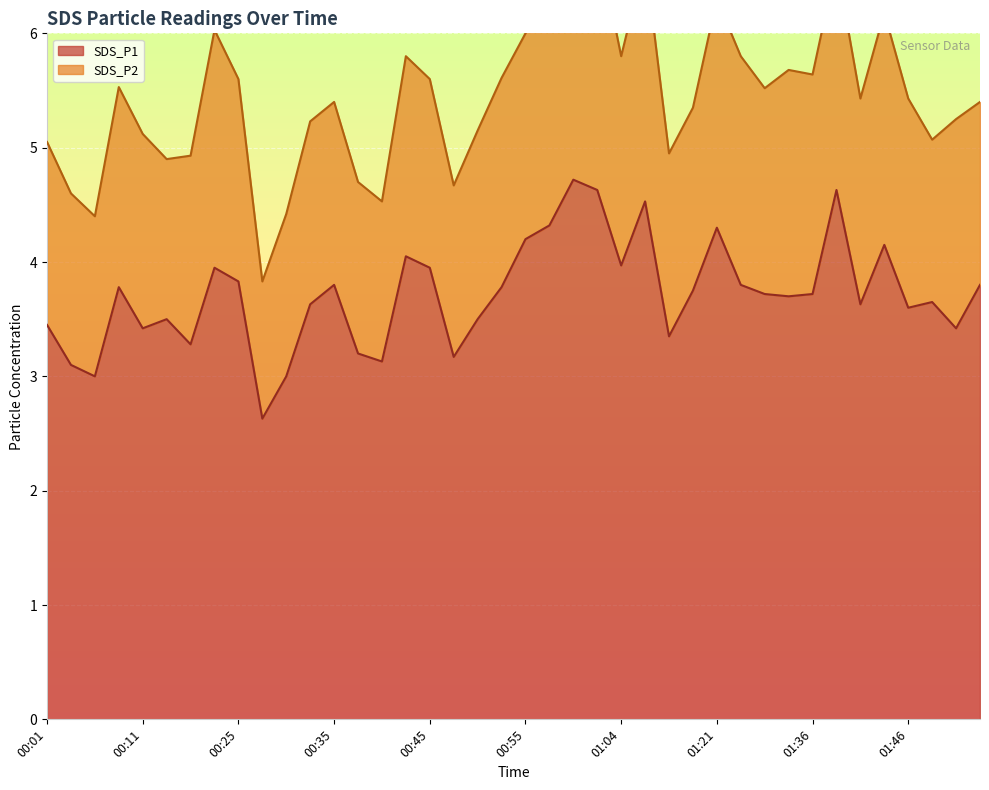

What is the value of the 28th point from the left?

3.8